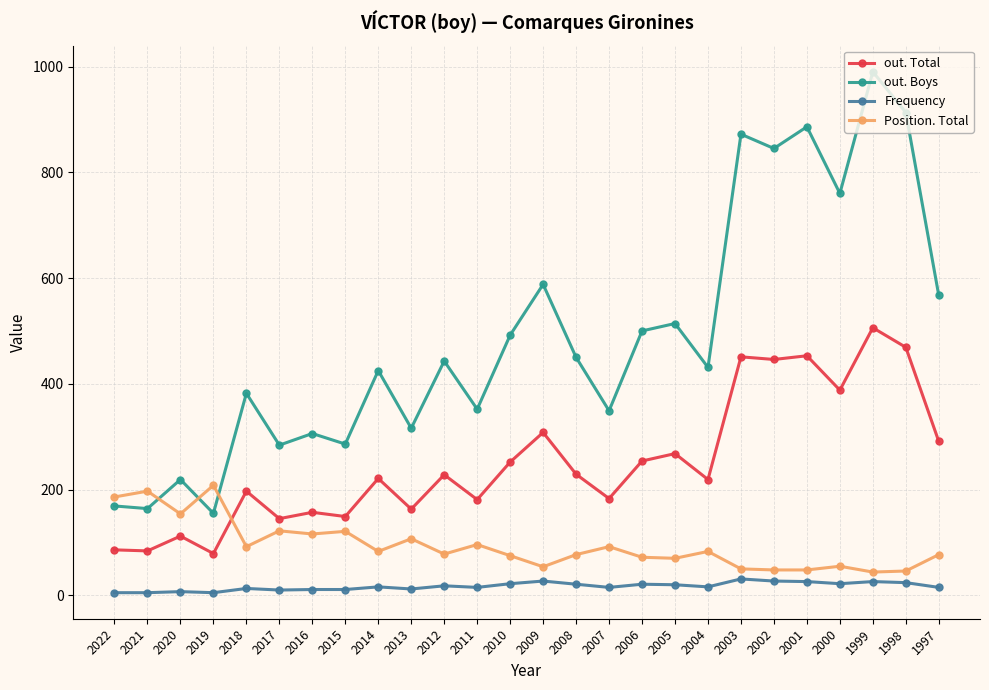

True or false: Frequency and out. Total intersect in this chart.

False